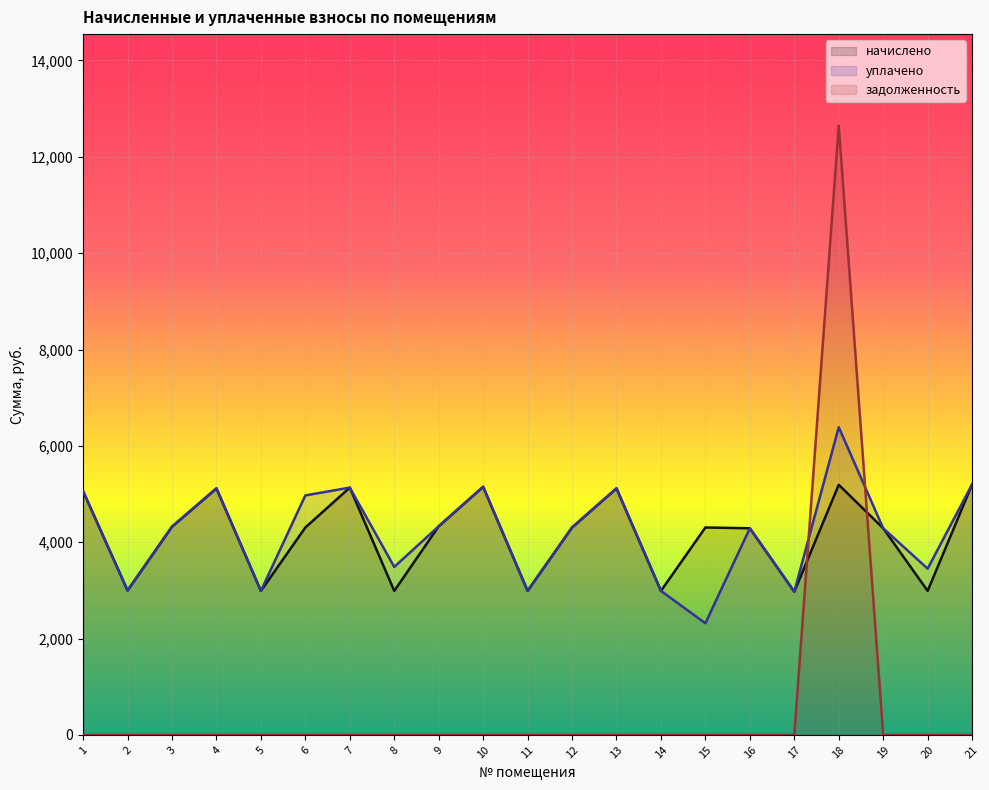

At which label does начислено reach its peak?

21